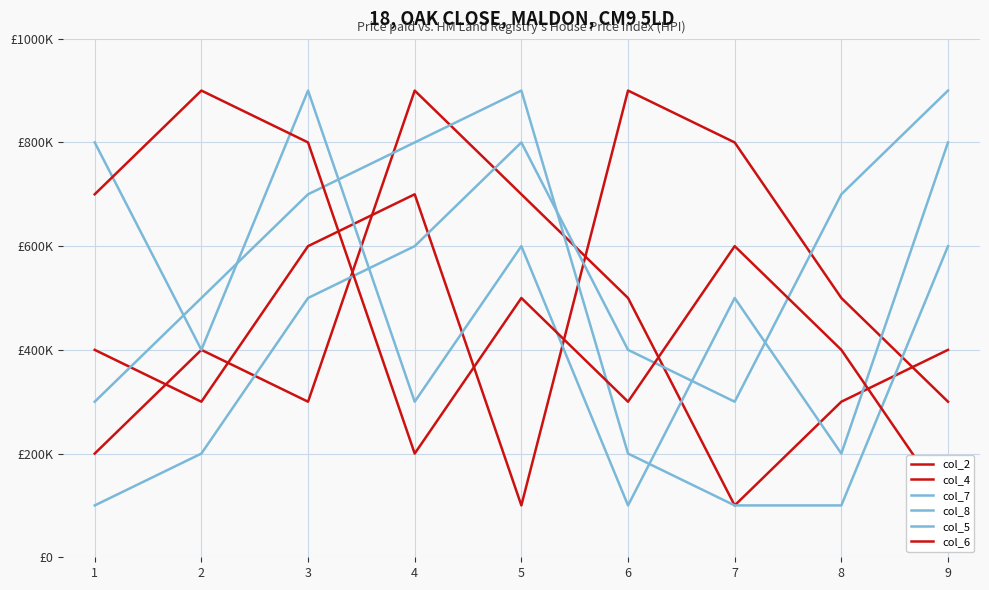

What is the value of the col_2 point at the 5th from the left?

700000